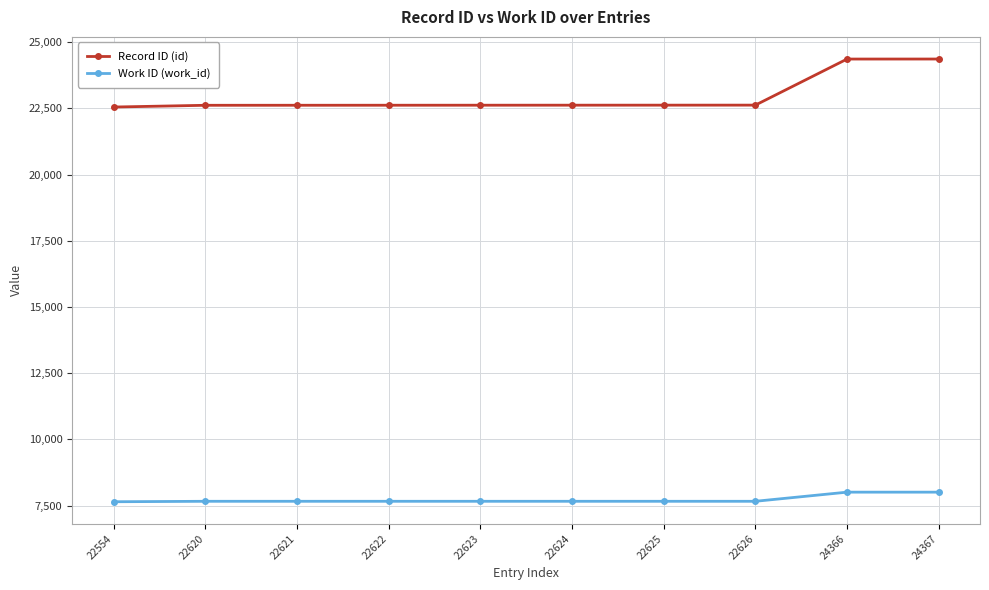

The value of Record ID (id) at 22554 is 22554. True or false?

True